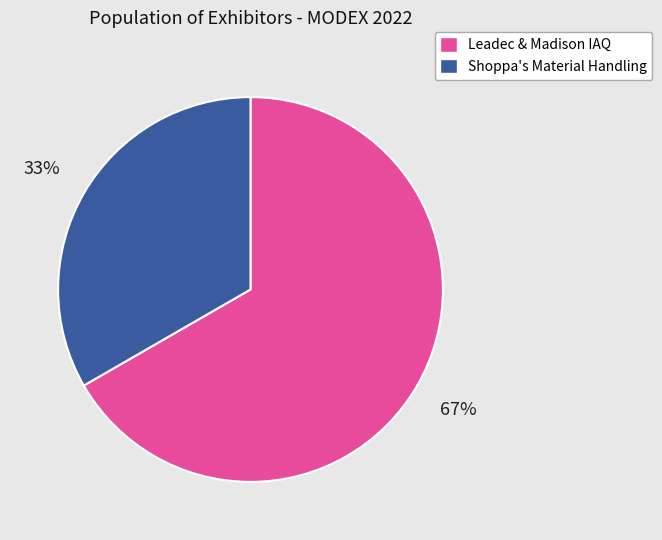

To the nearest percent, what is the average slice percentage?

50%